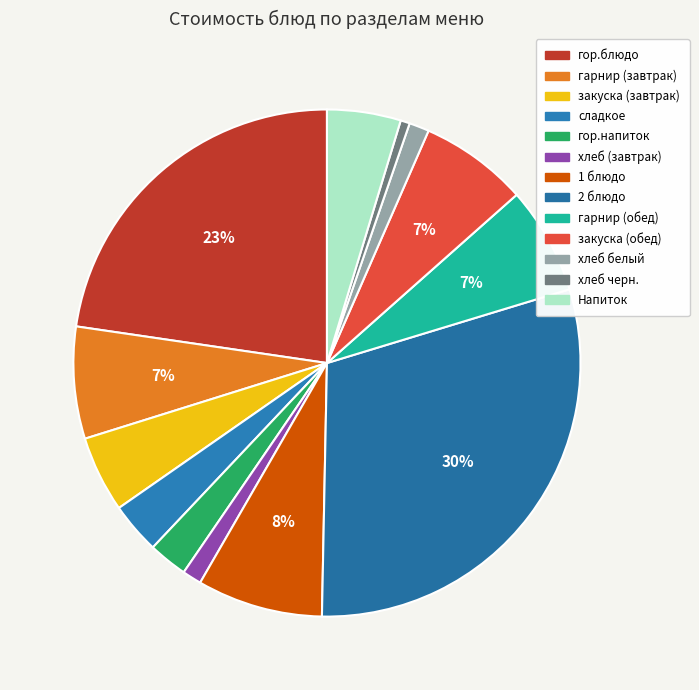

Does Напиток represent more than half of the total?

No